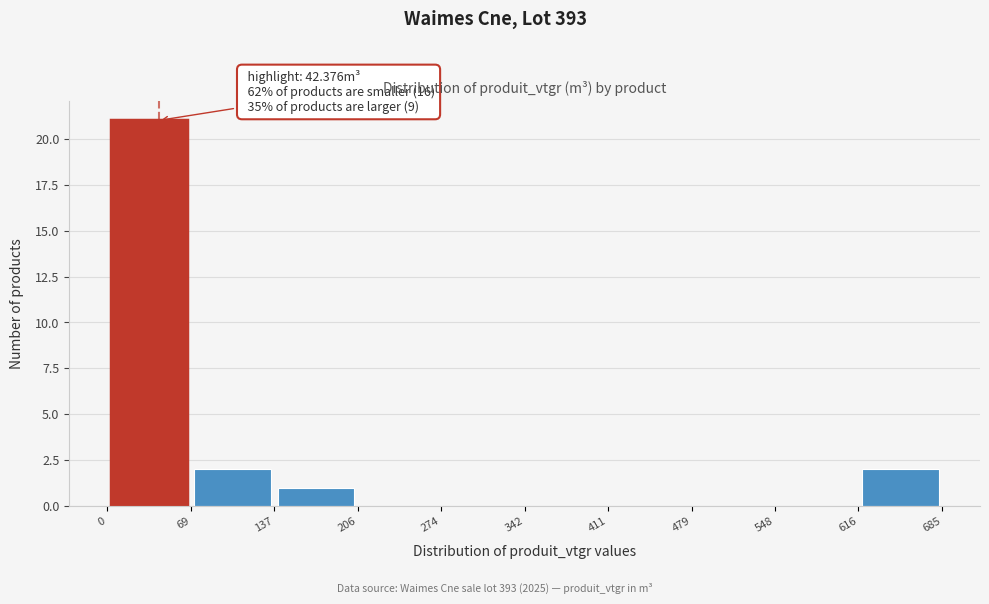

Over which range of the x-axis is the bar tallest?

0 to 69